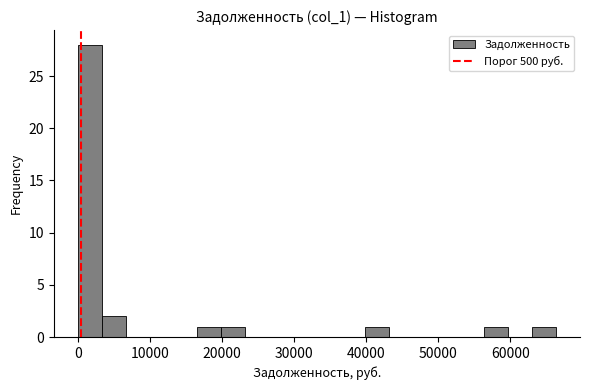

Read against the x-axis, roughly where is the centre of the tallest bar?

2000